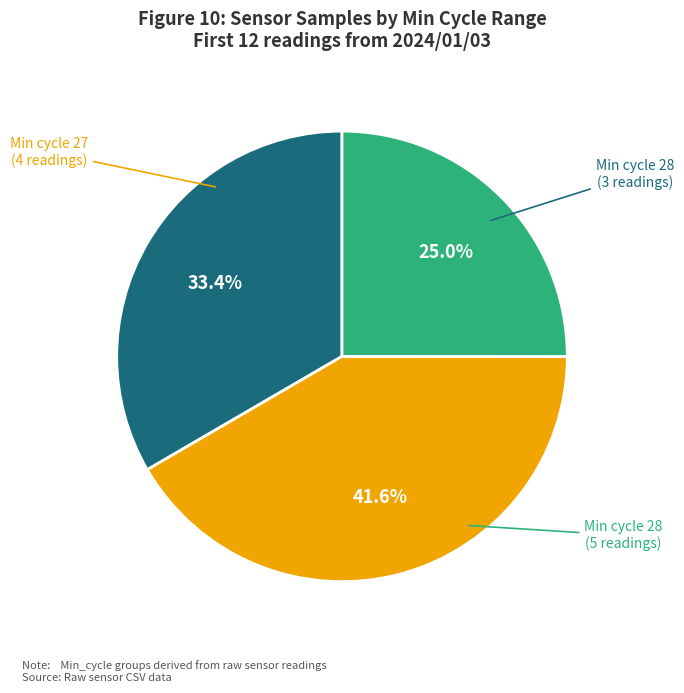

Is there any slice that represents more than half of the pie?

No